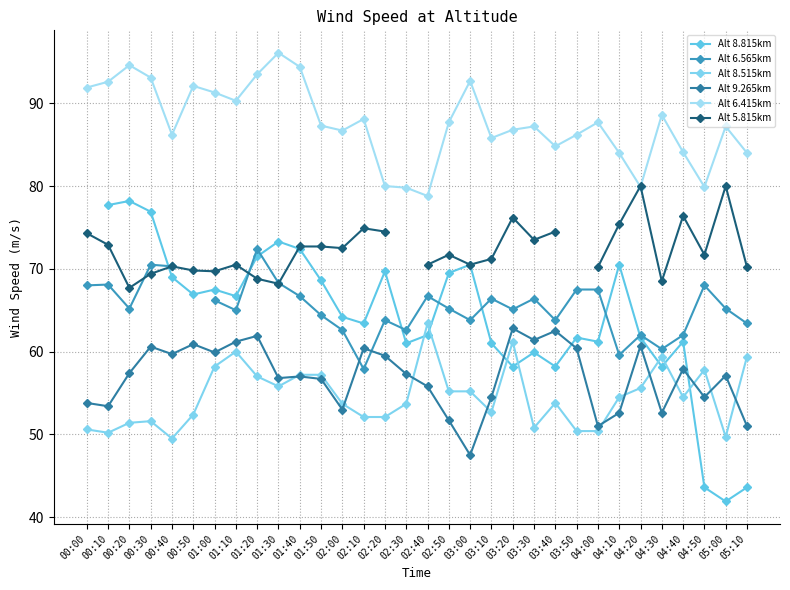

Which series has the widest spread of values?

Alt 6.415km